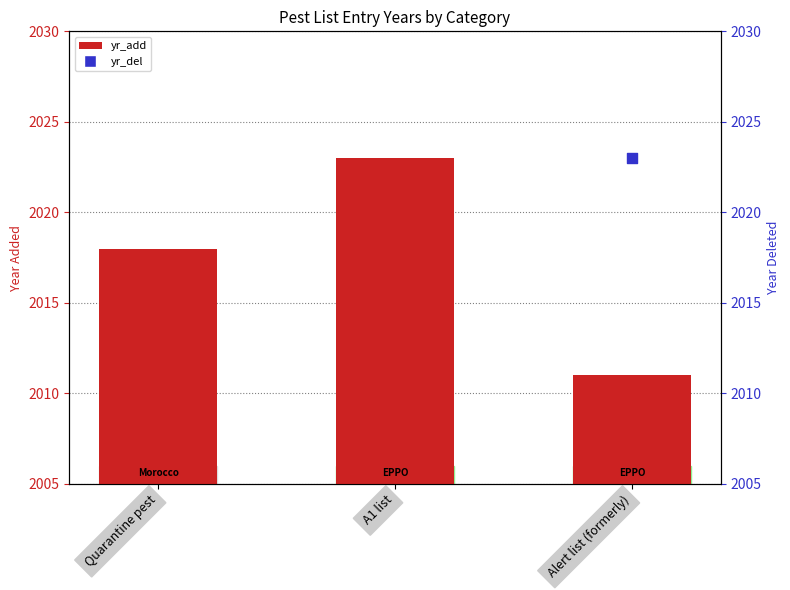

Which series reaches the minimum Y coordinate?

yr_add